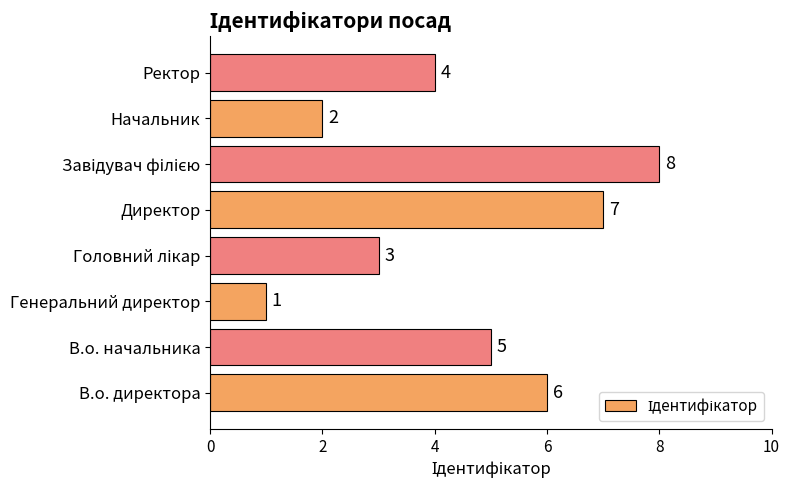

Where is the data nearest to the value 4?

Ректор